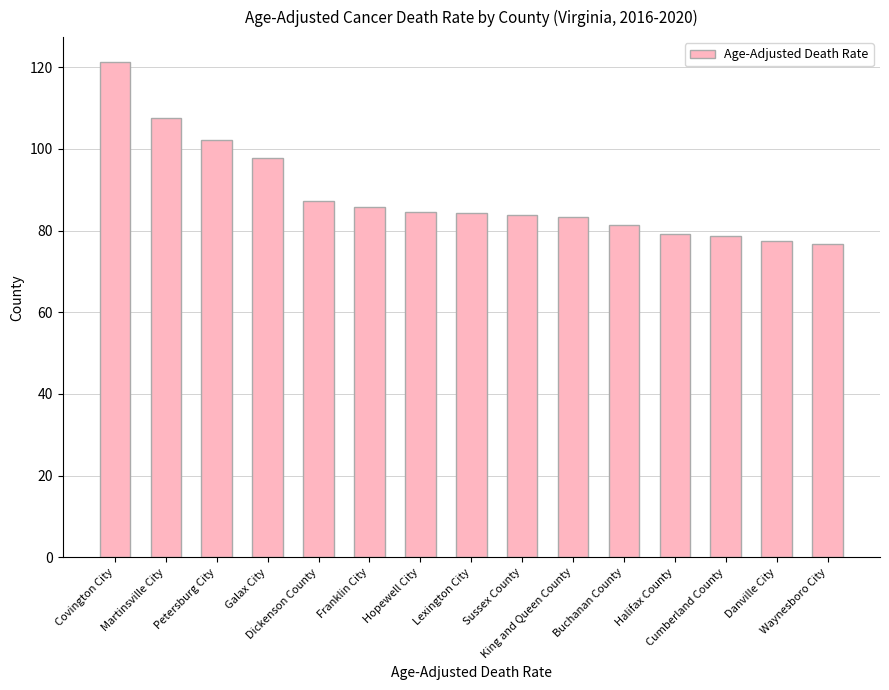

Does the chart contain any negative values?

No